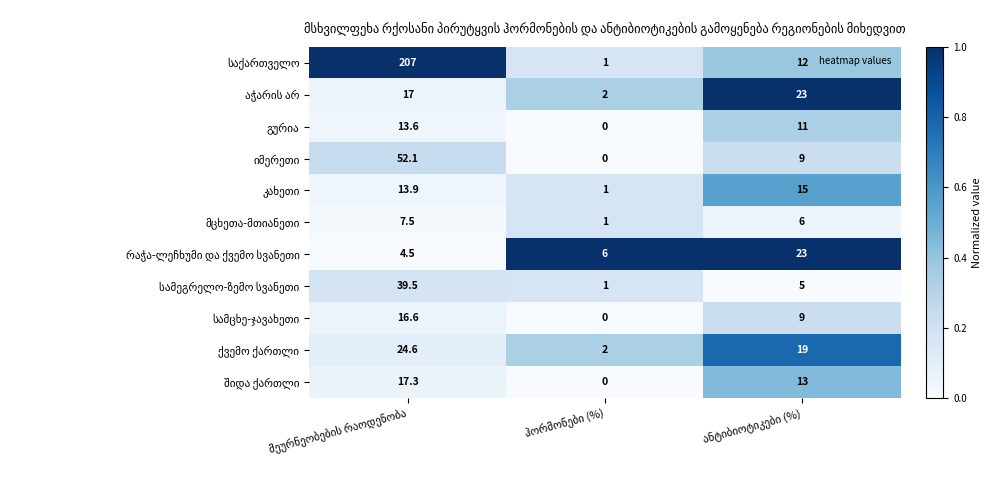

What is the greatest value displayed?

207.0